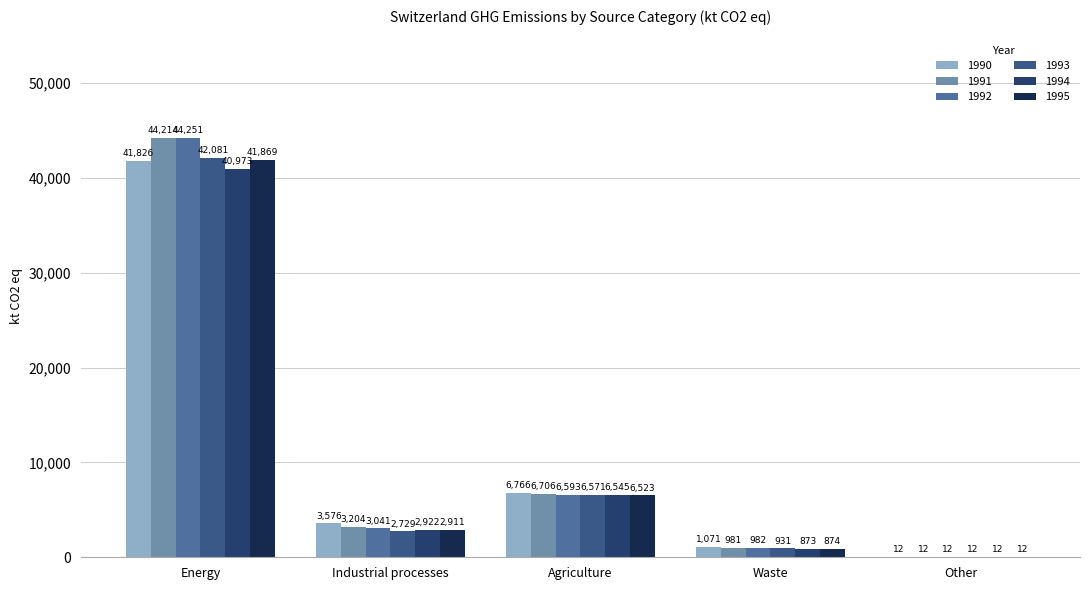

At how many categories does at least one series exceed 3743?

2